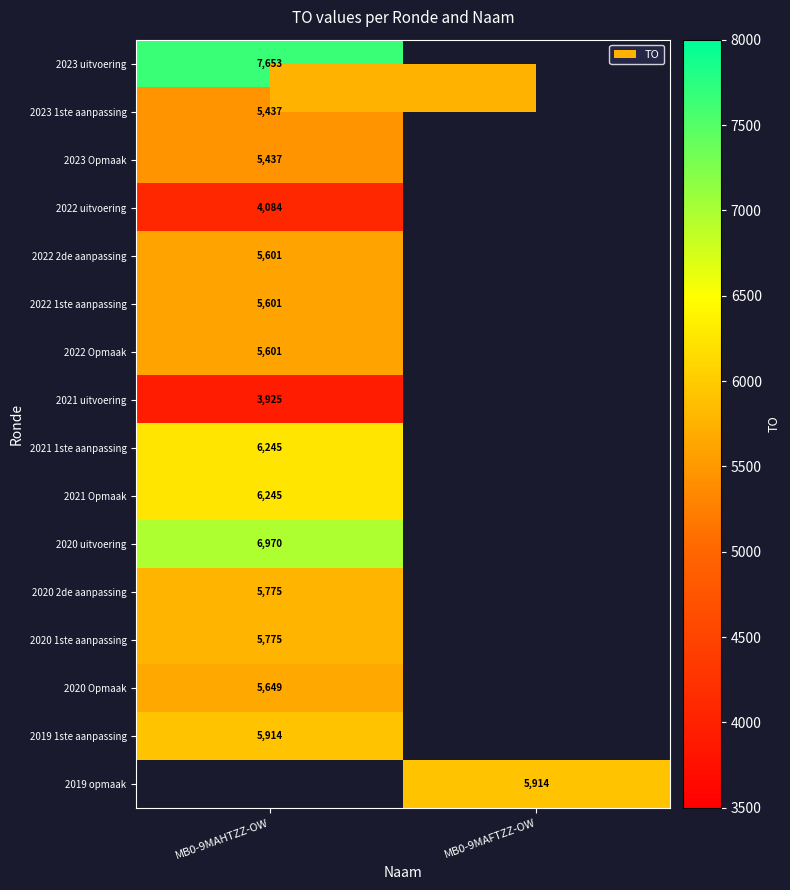

The value of 2020 uitvoering at MB0-9MAHTZZ-OW is 3331. True or false?

False